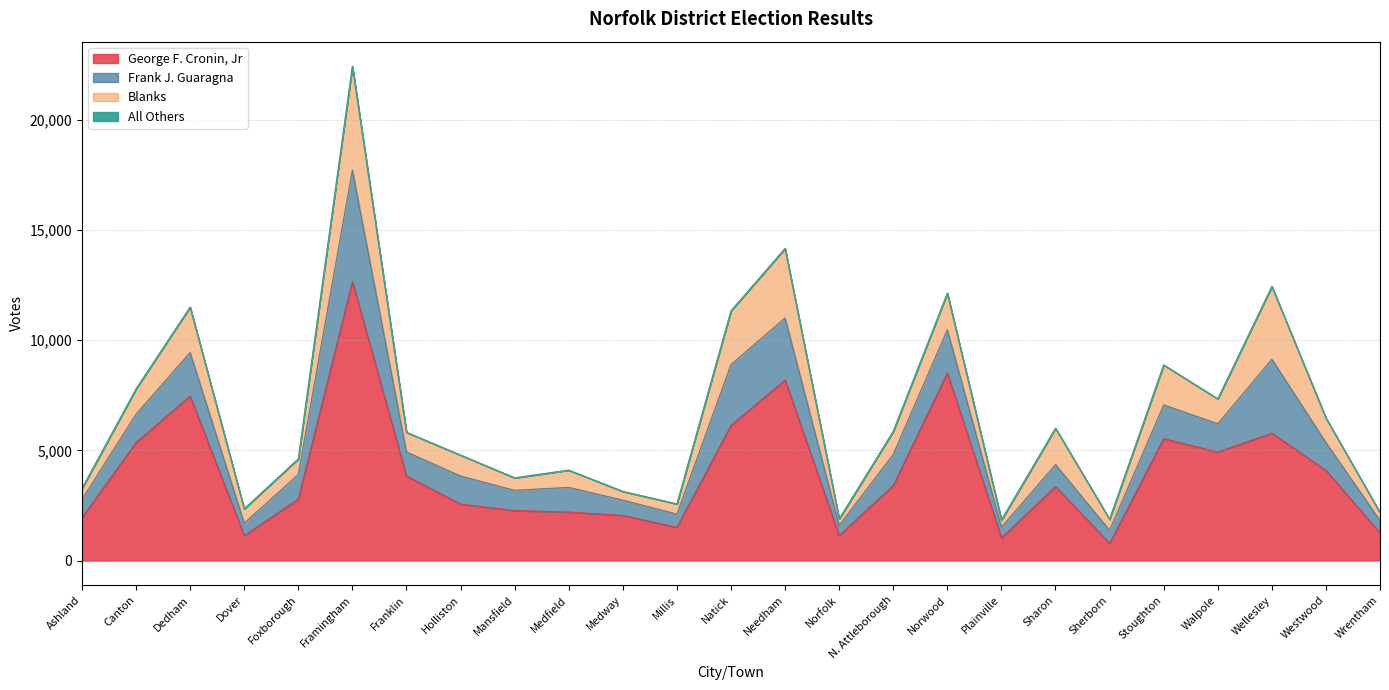

What position from the left is Dedham?

3